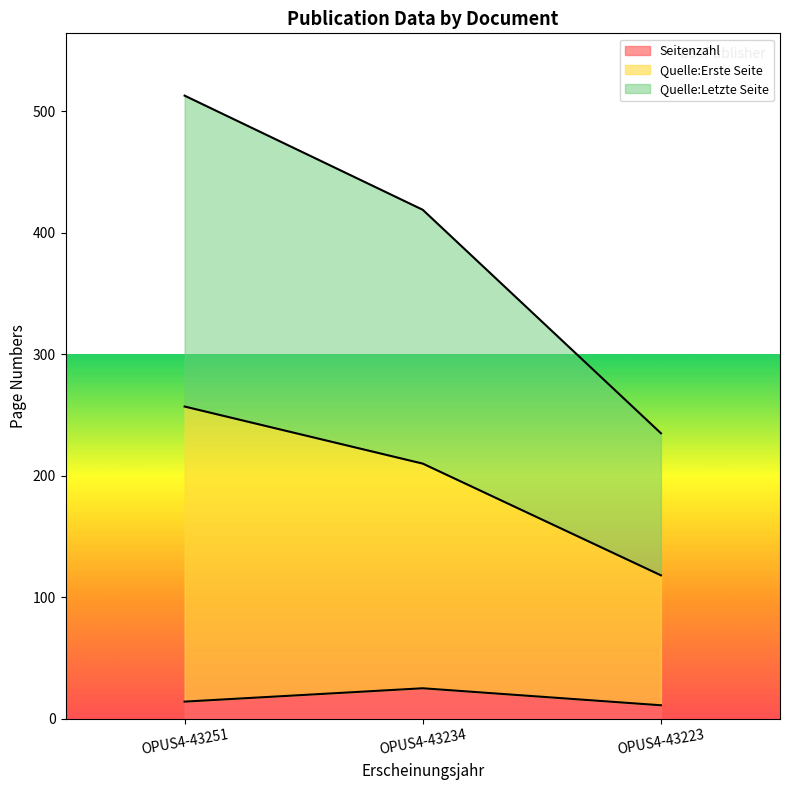

At OPUS4-43251, list the series in order from smallest to largest.

Seitenzahl, Quelle:Erste Seite, Quelle:Letzte Seite